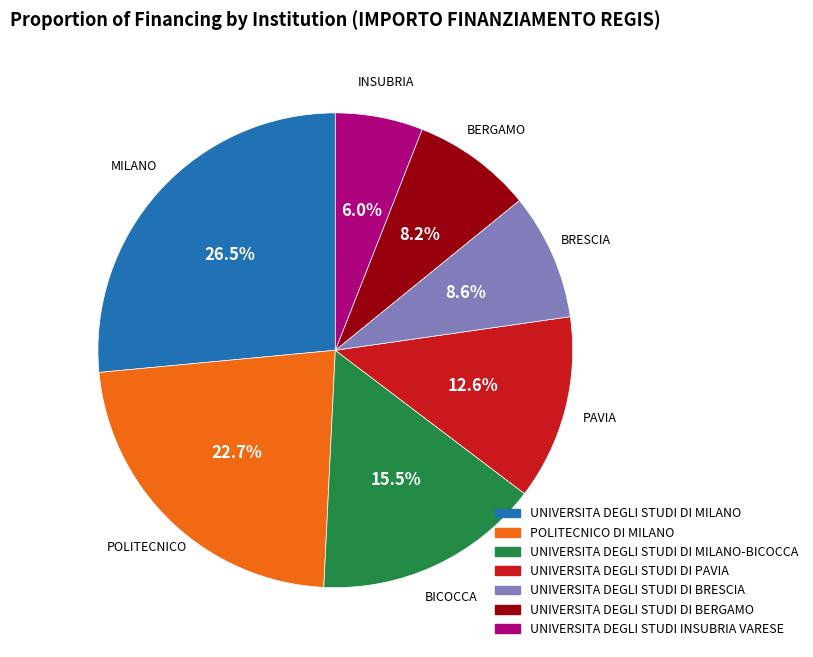

Is there any slice that represents more than half of the pie?

No